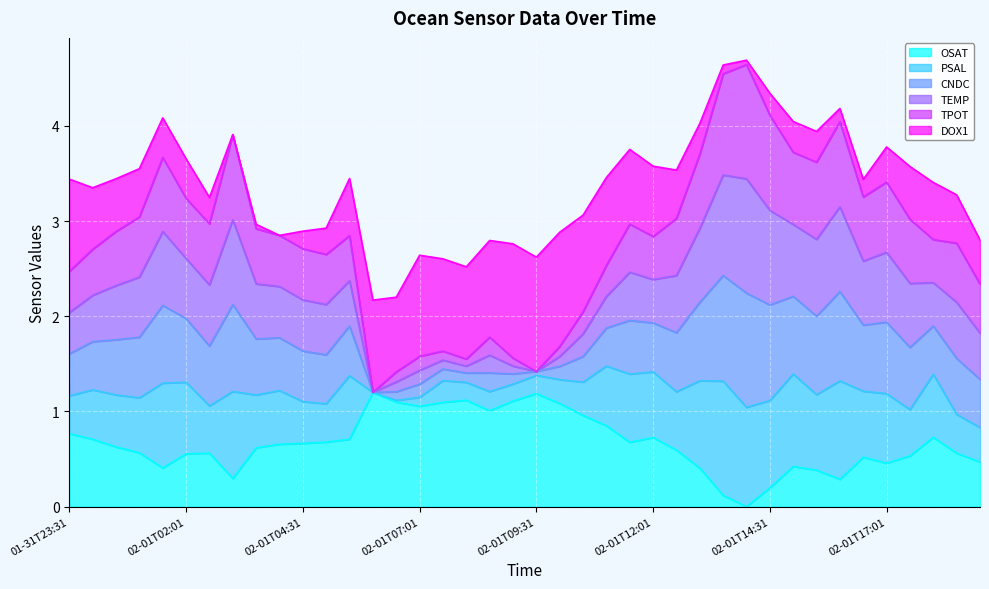

How many values in OSAT are above zero?

39